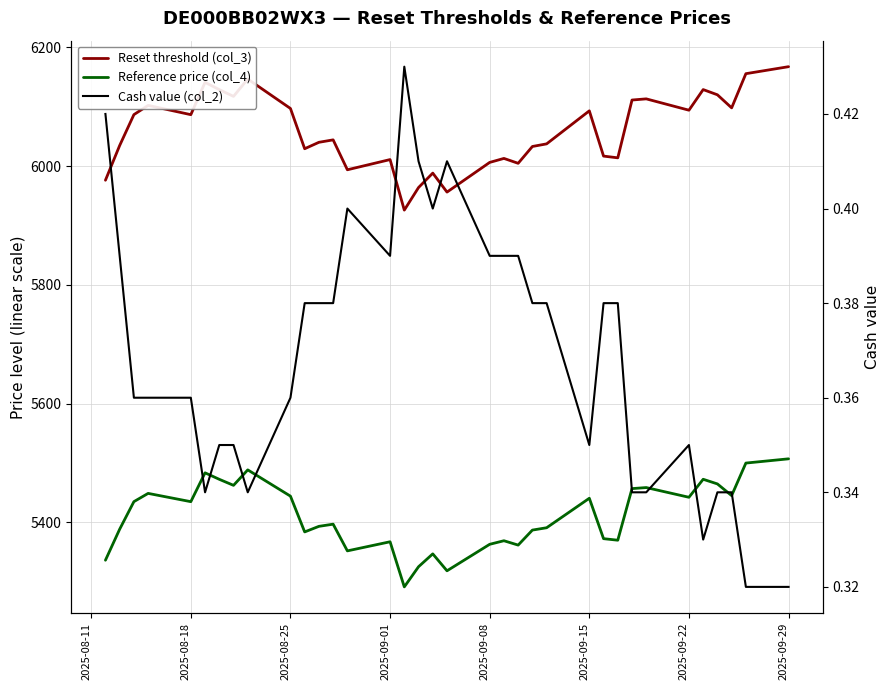

At how many categories does at least one series exceed 3602?

35